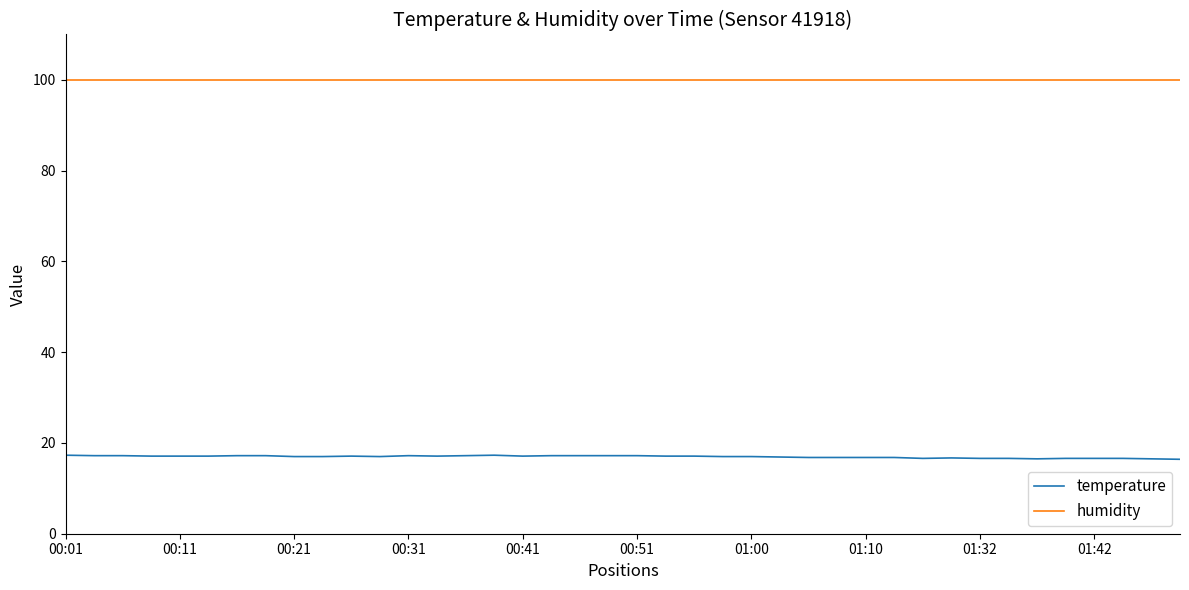

Which series has the largest total across all categories?

humidity